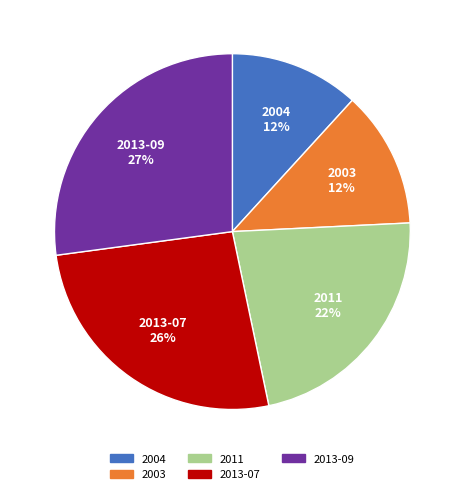

How many slices are in this pie chart?

5